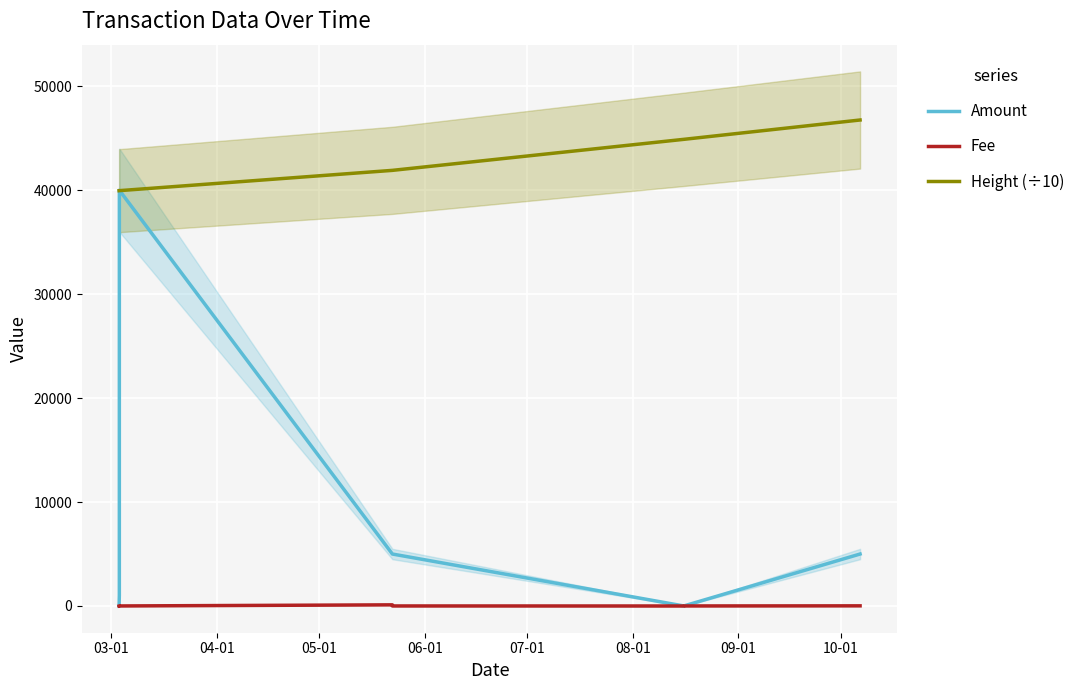

Between 07-01 and 08-01, which is larger?

07-01